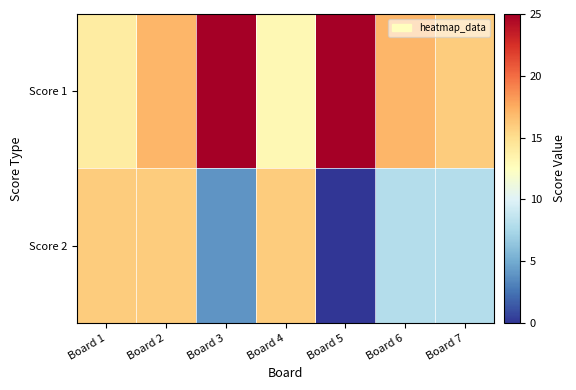

Which series has the largest total across all categories?

Score 1